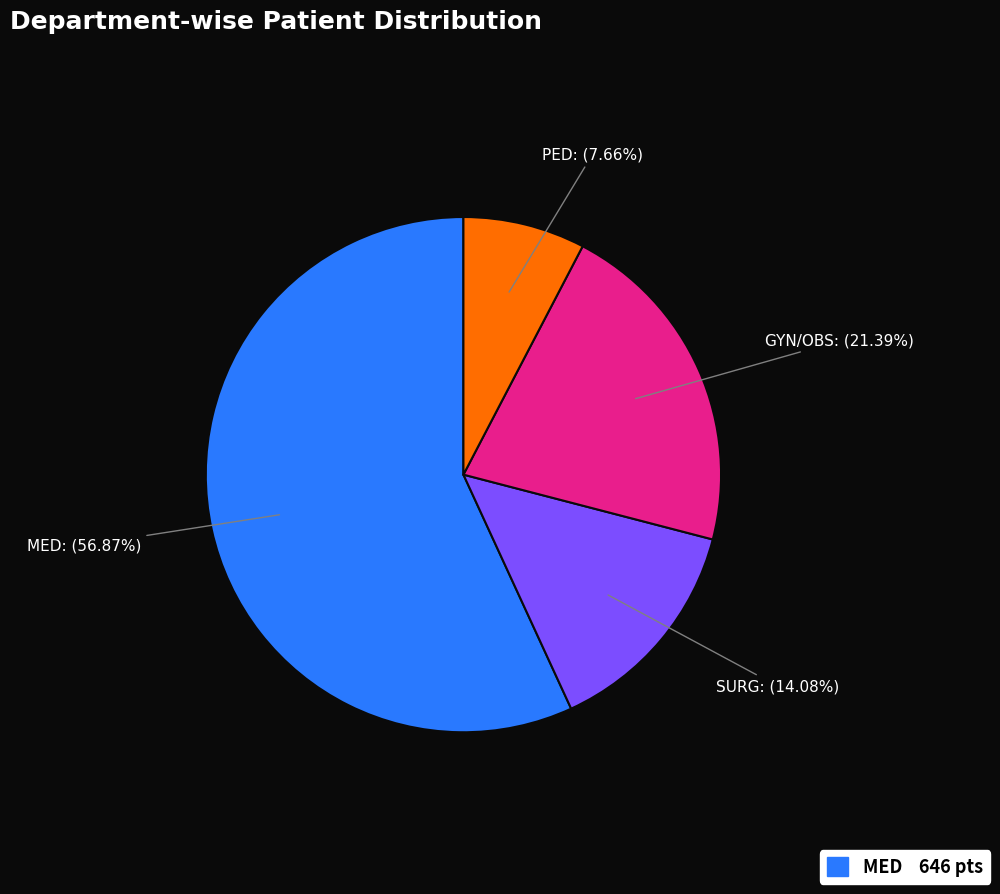

Which category has the biggest portion of the pie?

MED